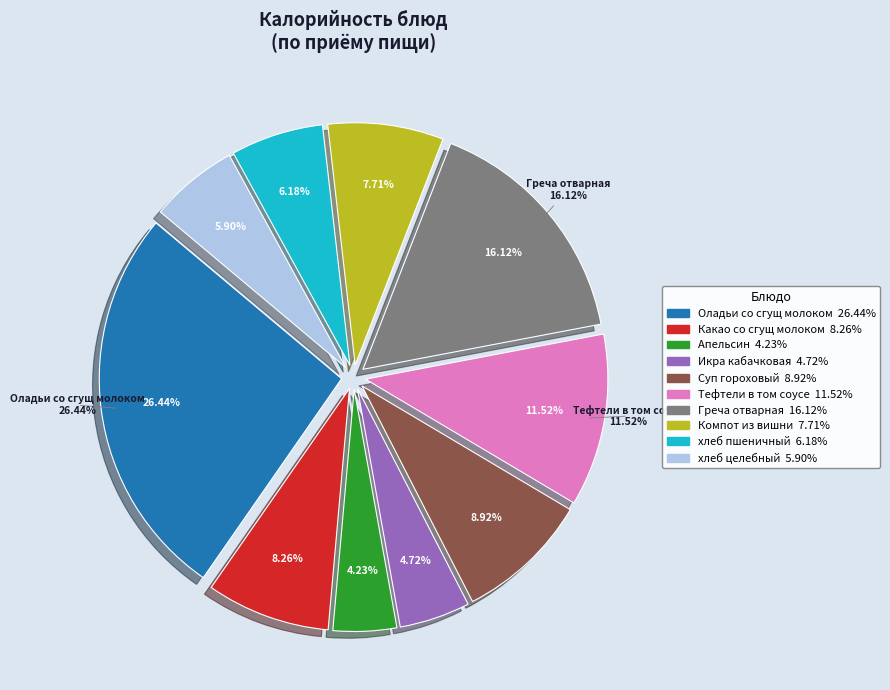

Does Икра кабачковая represent more than half of the total?

No